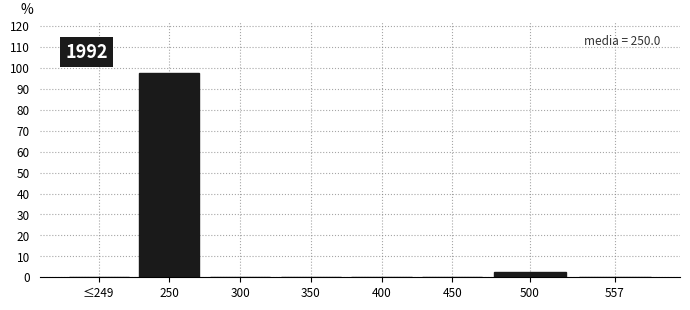

Reading left to right, extract all data points from this chart.

≤249=0.0	250=97.4	300=0.0	350=0.0	400=0.0	450=0.0	500=2.6	557=0.0